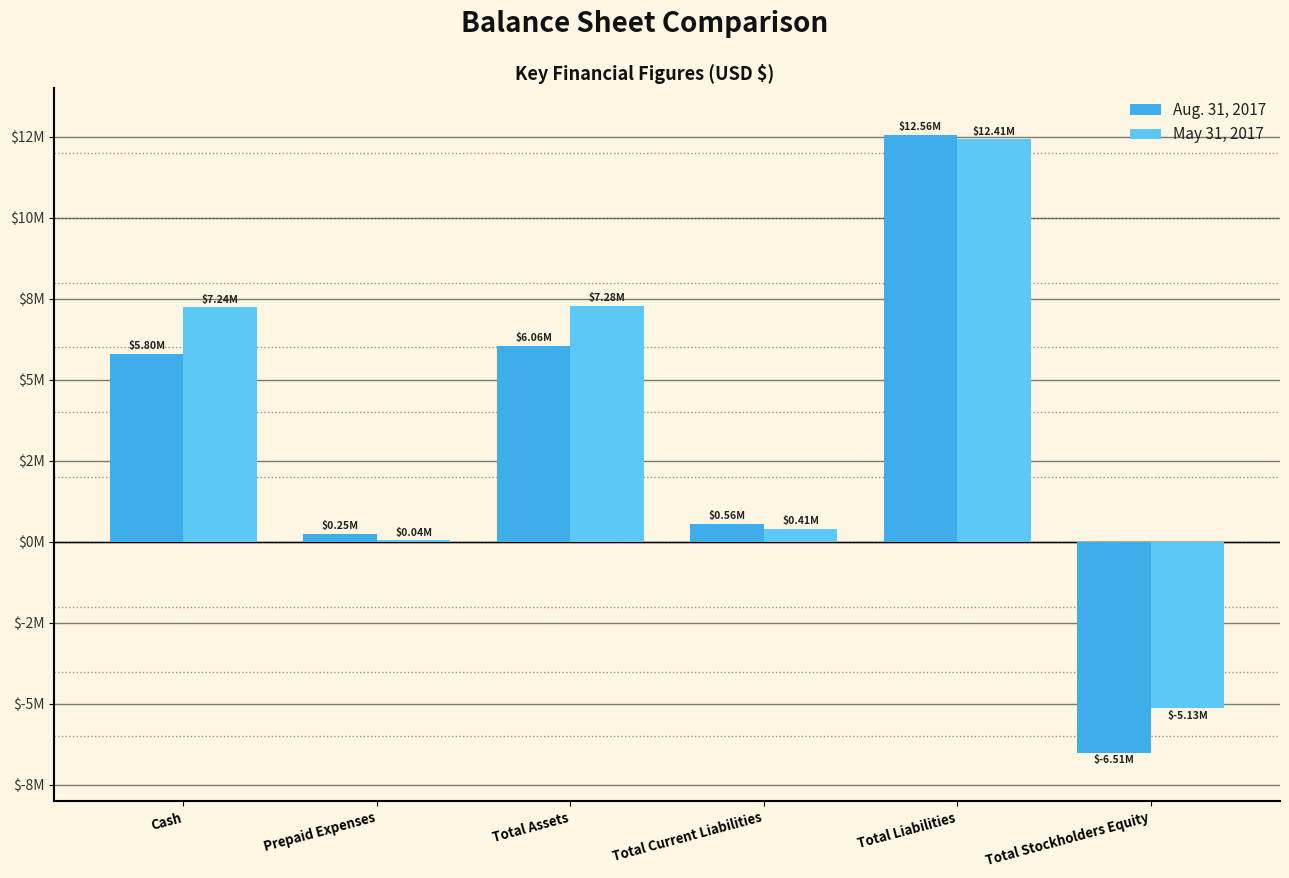

List the series in order of their peak value, lowest first.

May 31, 2017, Aug. 31, 2017